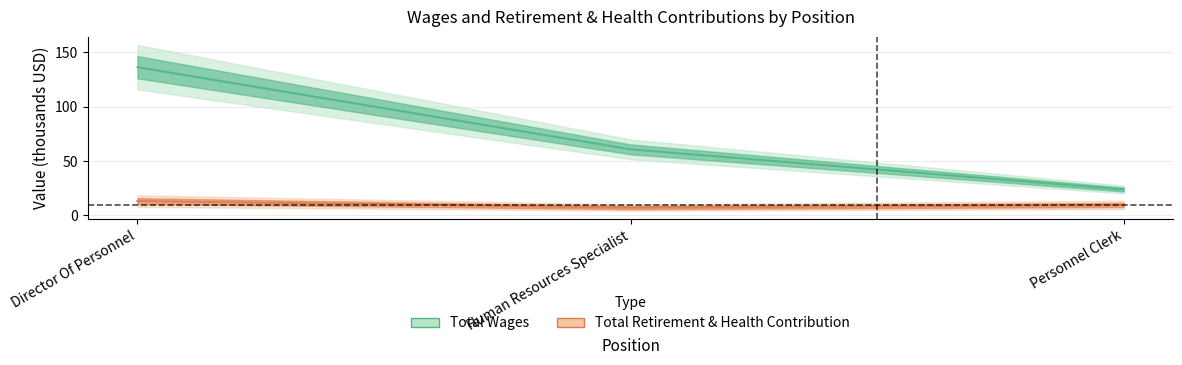

At which category is the sum across all series the highest?

Director Of Personnel